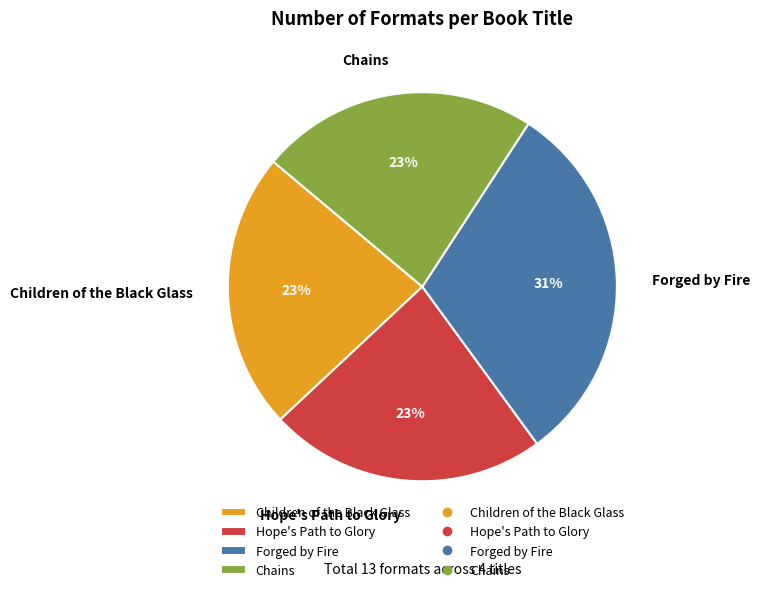

True or false: Children of the Black Glass accounts for 12% of the total.

False